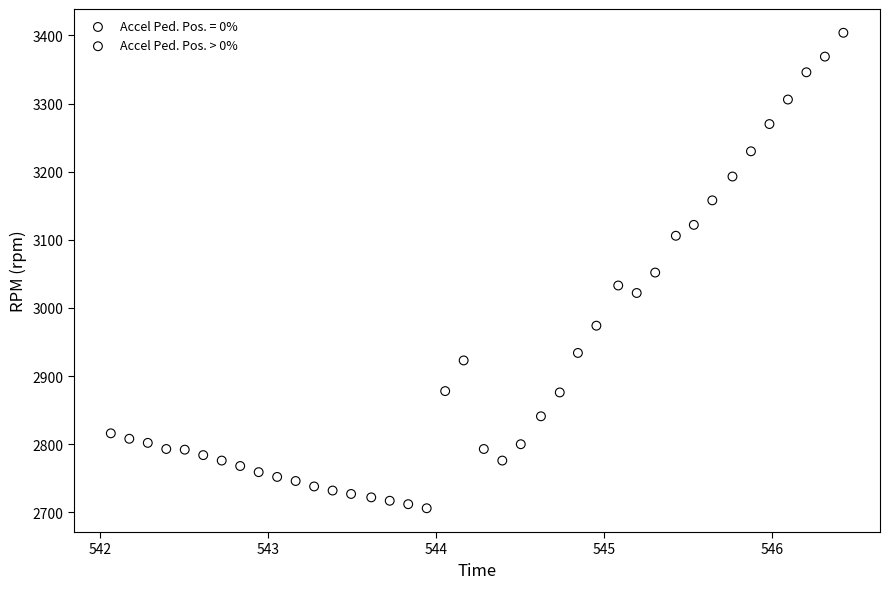

Which series has the widest spread of Y values?

Accel Ped. Pos. > 0%